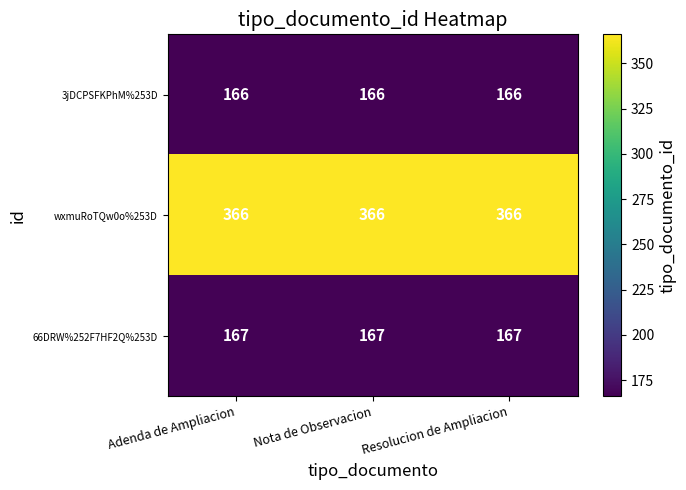

What is the smallest value displayed?

166